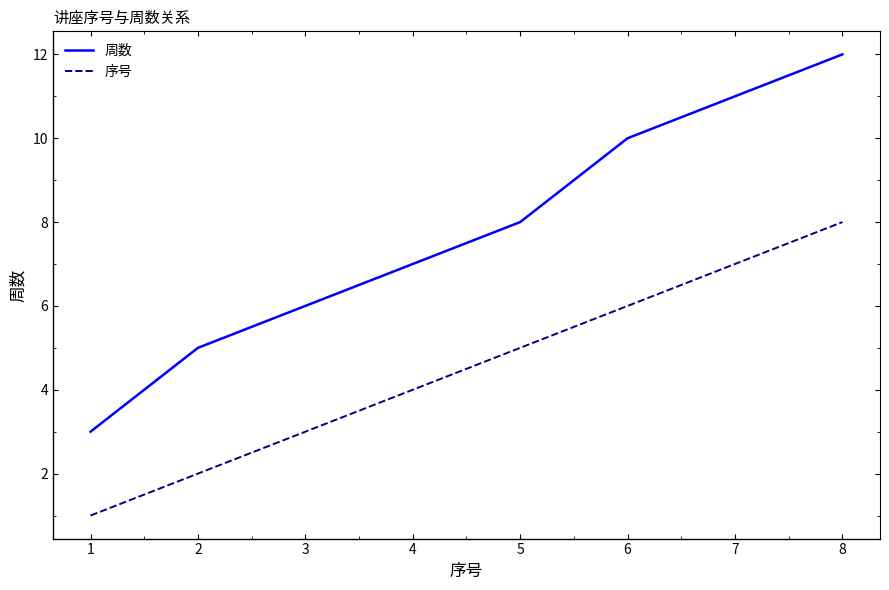

Which series has the widest spread of values?

周数